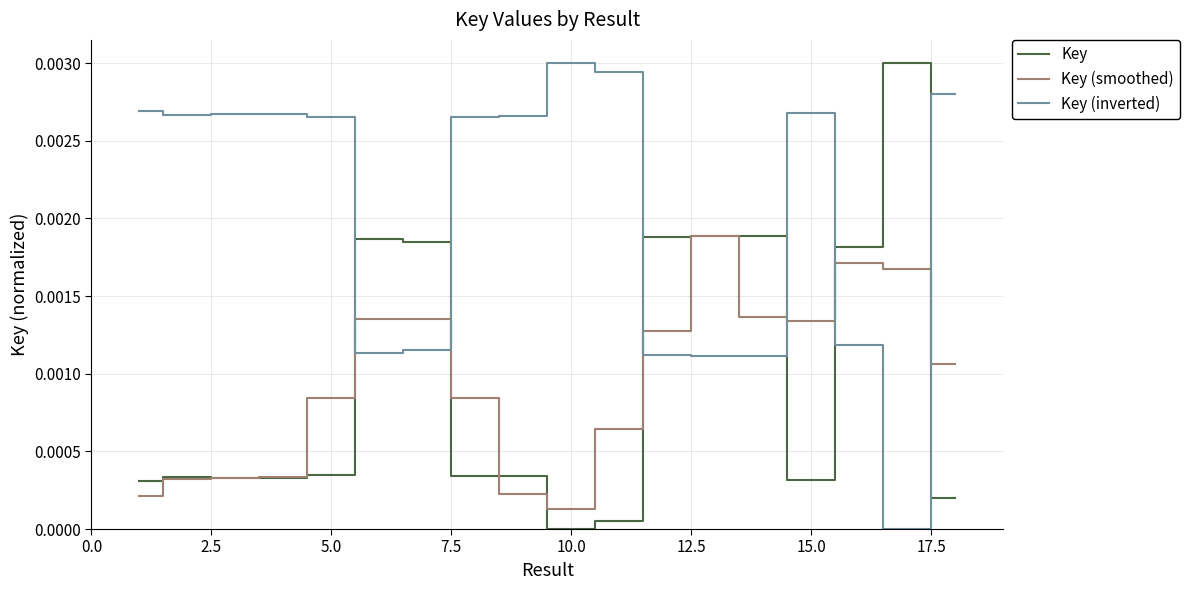

How many intersections are there between Key and Key (inverted)?

6